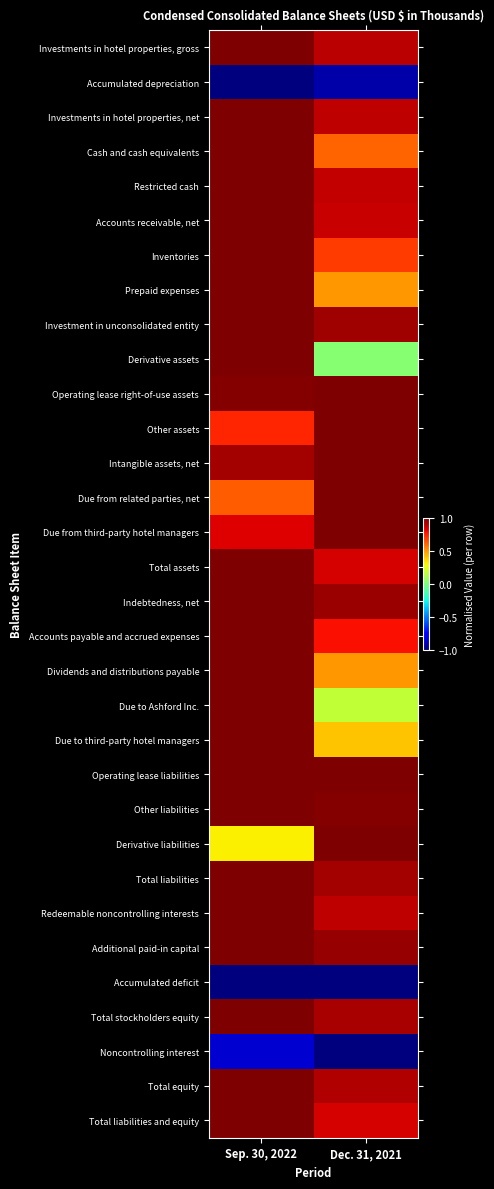

What is the total value across all series at Sep. 30, 2022?

24.6